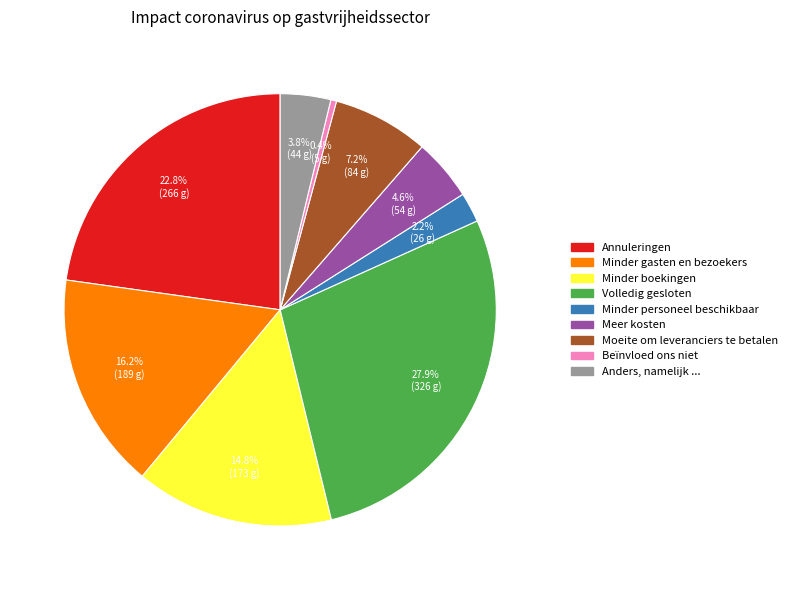

Does any single category account for the majority?

No